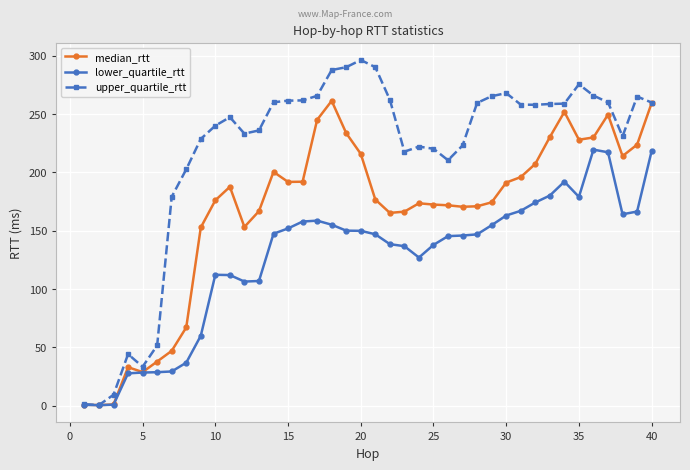

In upper_quartile_rtt, how many points are lower than both neighbors (excluding endpoints)?

7